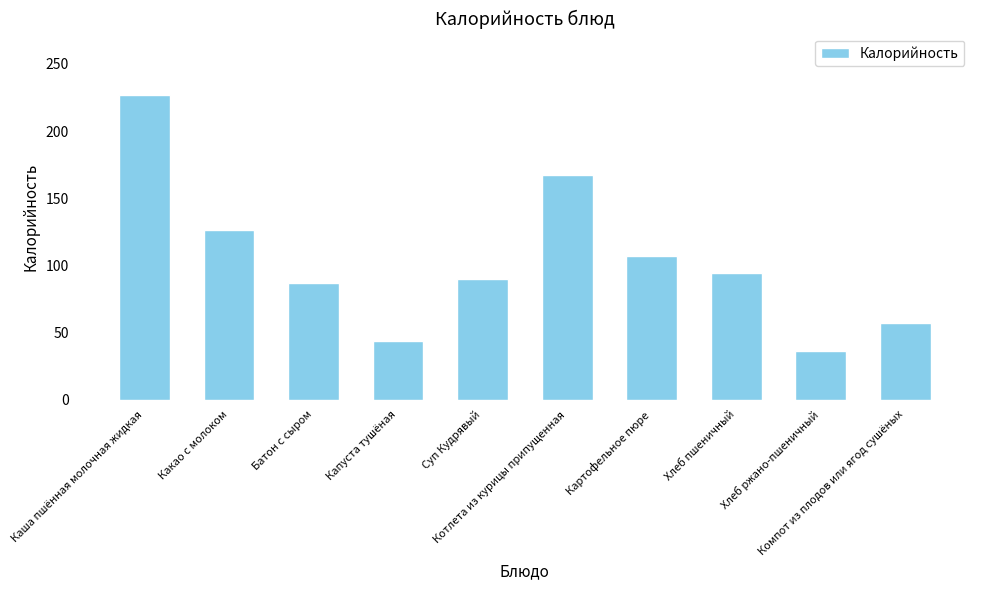

Which category has the lowest value across all series?

Хлеб ржано-пшеничный